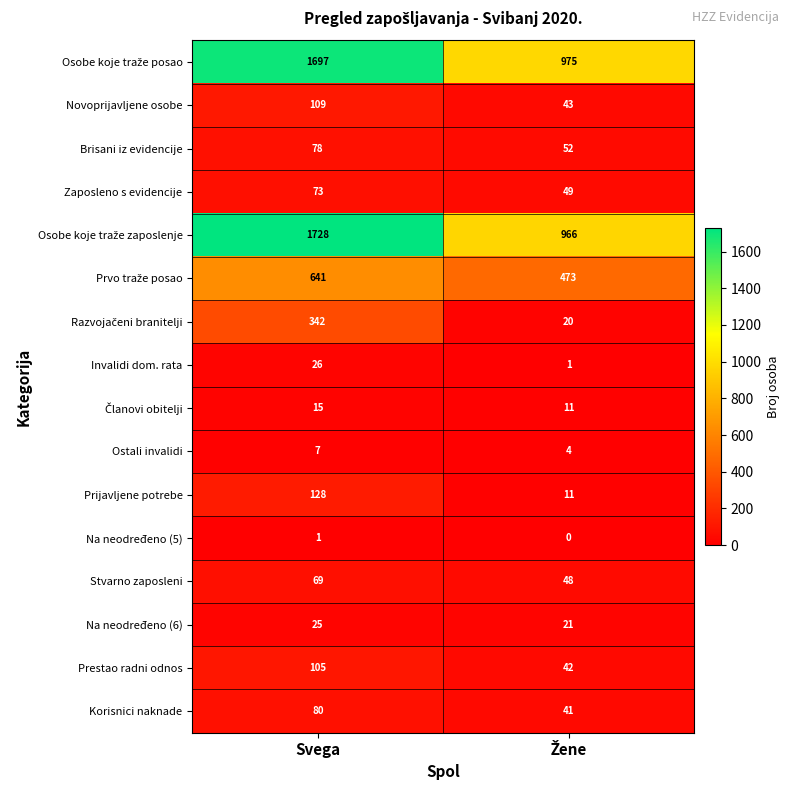

What is the average value of the Zaposleno s evidencije series?

61